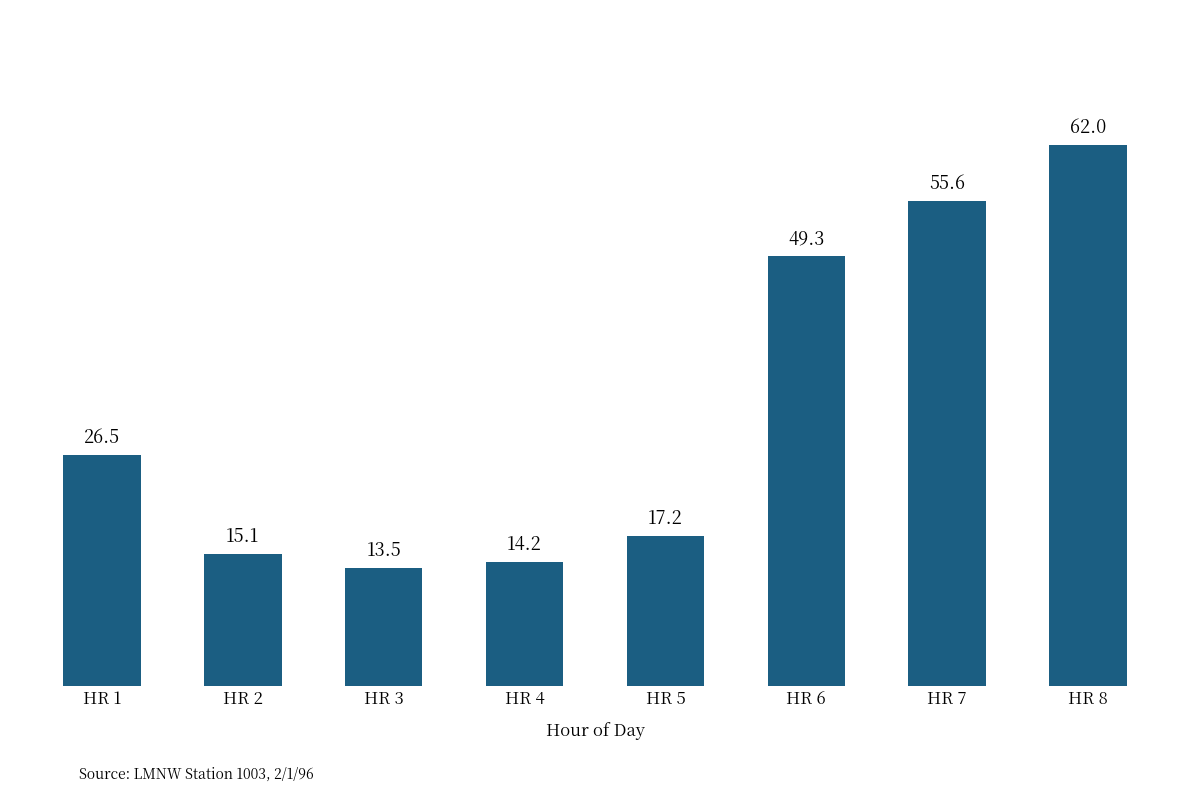

Which category has the lowest value across all series?

HR 3